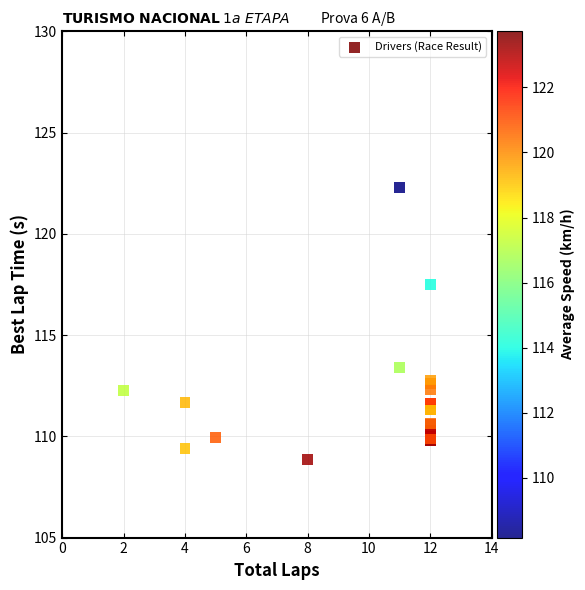

What Y value in the scatter plot is closest to 115?

113.4